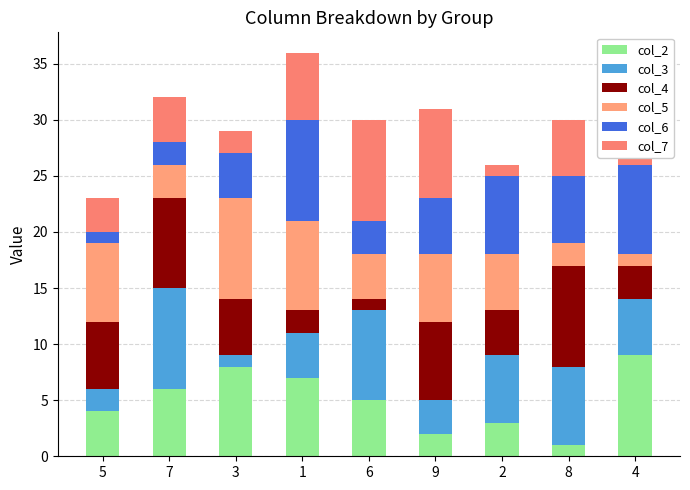

How many categories are shown in the chart?

9